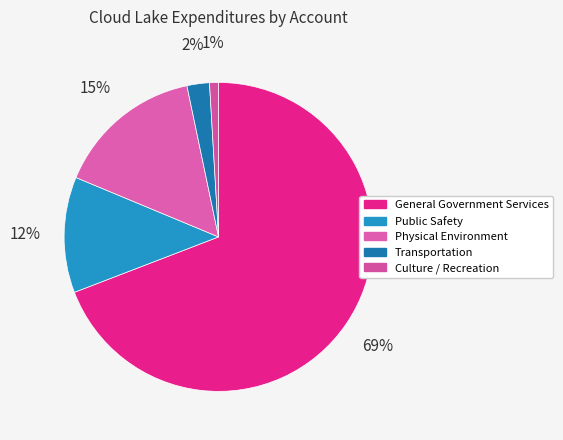

Is the sum of Culture / Recreation and General Government Services greater than half?

Yes